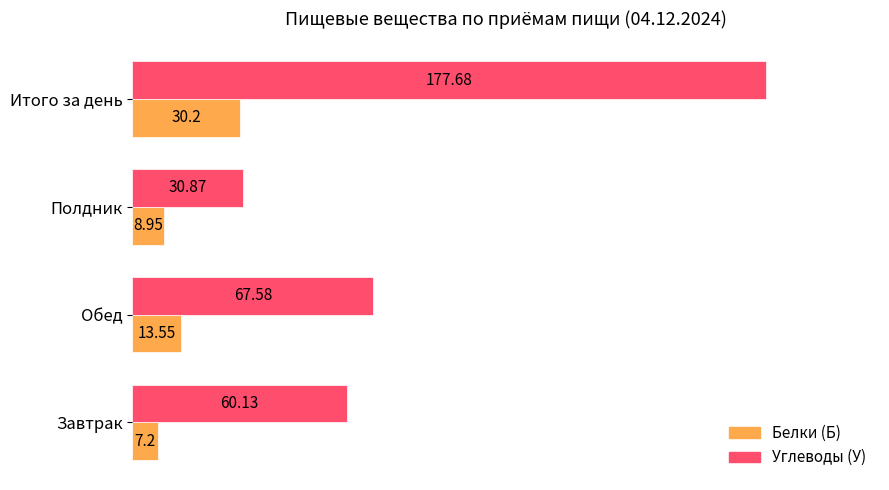

What is the difference between the highest and lowest values at Итого за день?

147.5